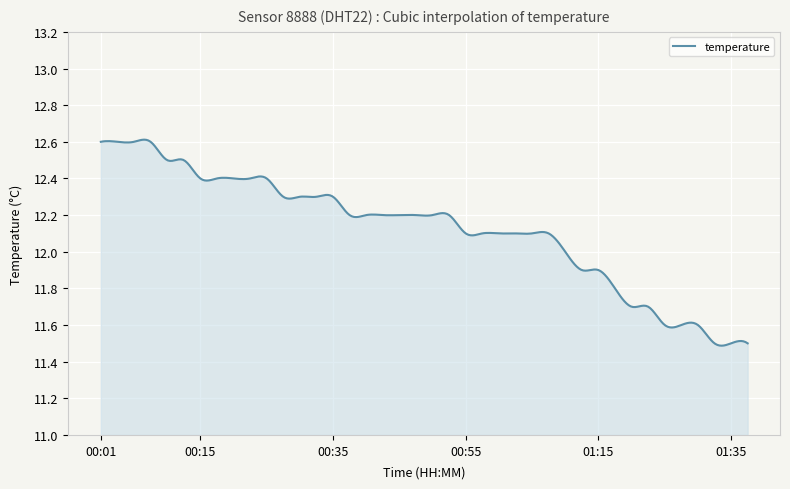

How many categories are shown in the chart?

300